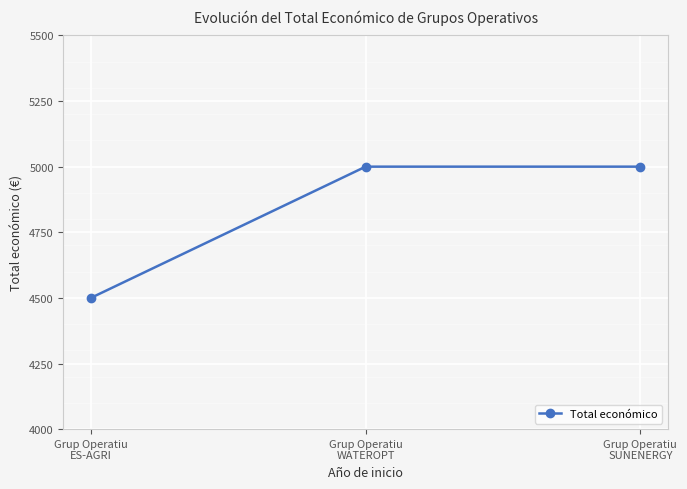

What is the difference between the maximum and minimum values?

500